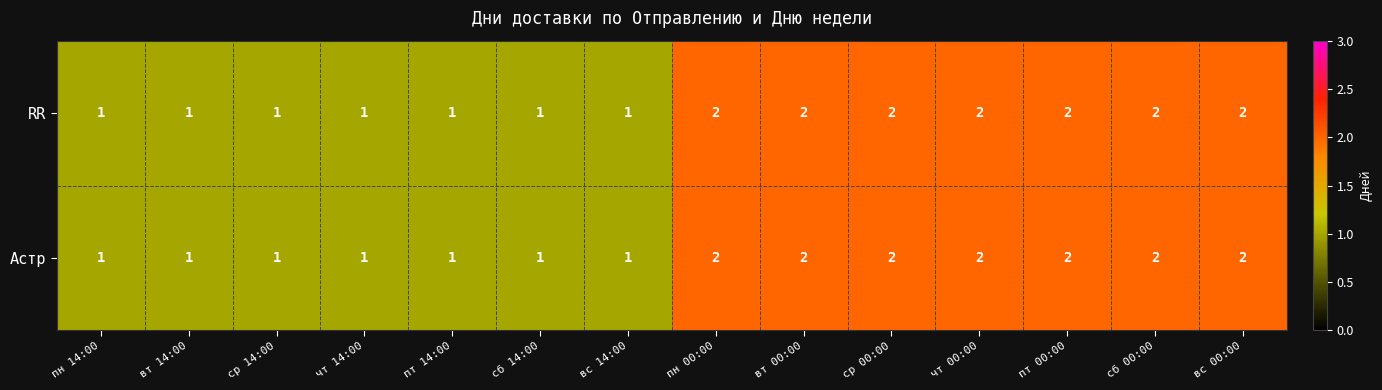

Count the RR values in the range 1 to 2.

14